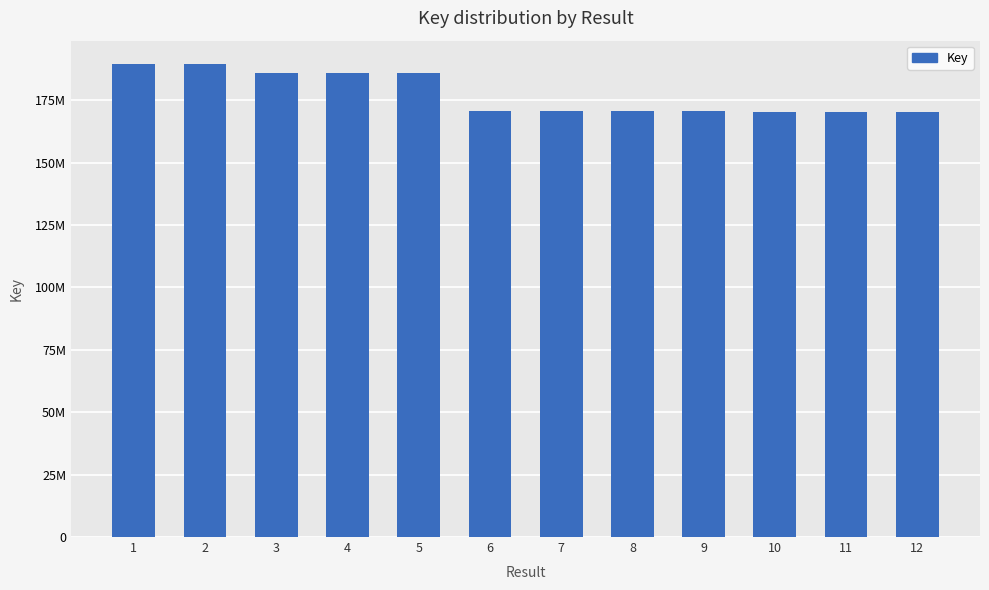

Rank the categories by value from lowest to highest.

12, 11, 10, 9, 8, 7, 6, 5, 3, 4, 1, 2